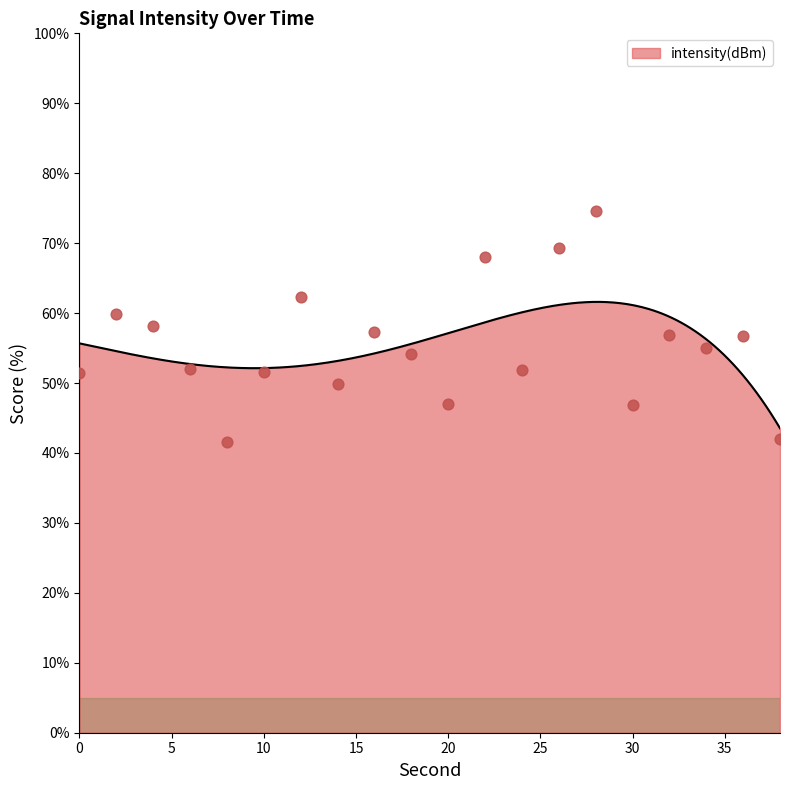

Which has a higher value, 12 or 30?

12